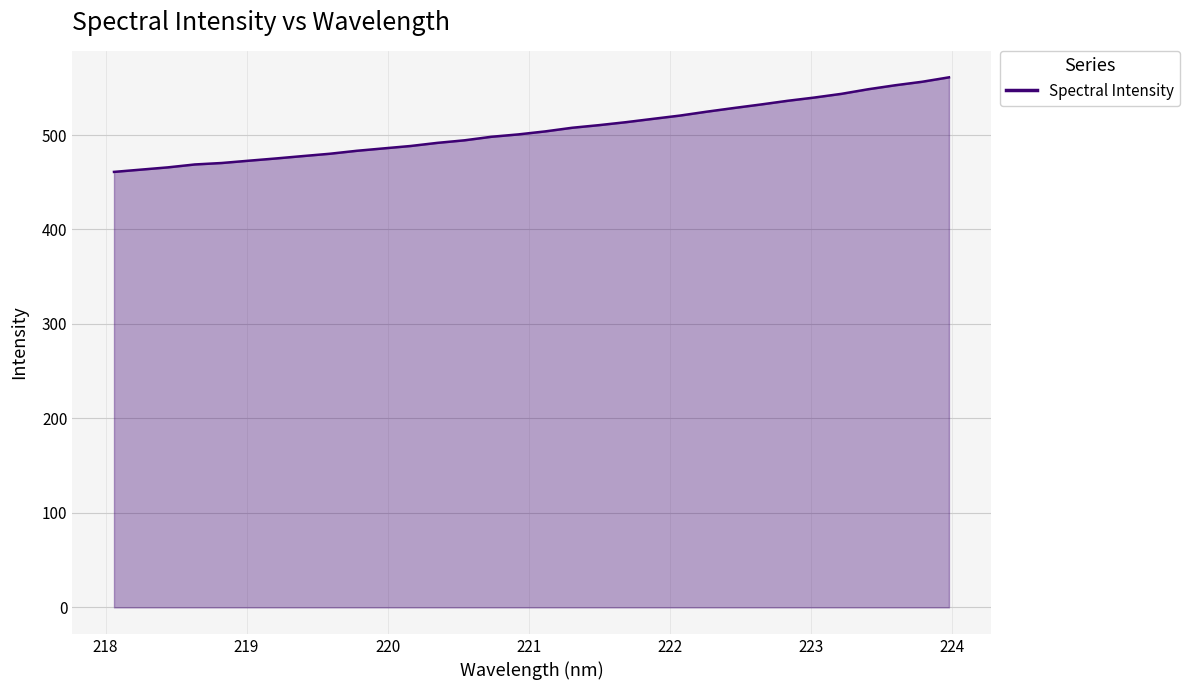

What is the minimum value shown in the chart?

461.0